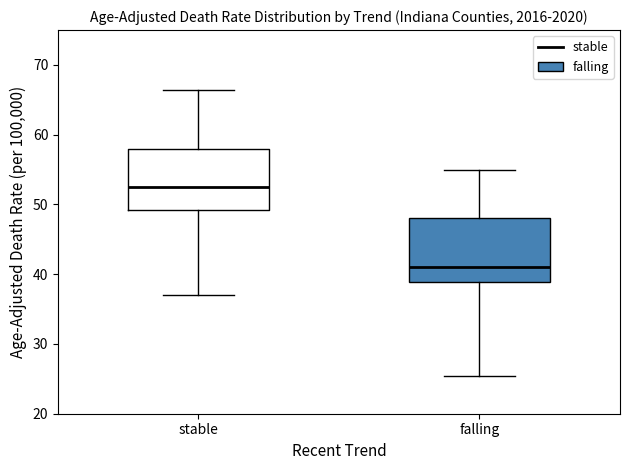

Reading left to right, read every box against the y-axis: the position of its median line, the range the box covers, and the ends of its whiskers. The values are not printed on the chart, so give them approximately, as read against the axis.

stable: median 53, box 49 to 58, whiskers 37 to 66
falling: median 41, box 39 to 48, whiskers 25 to 55